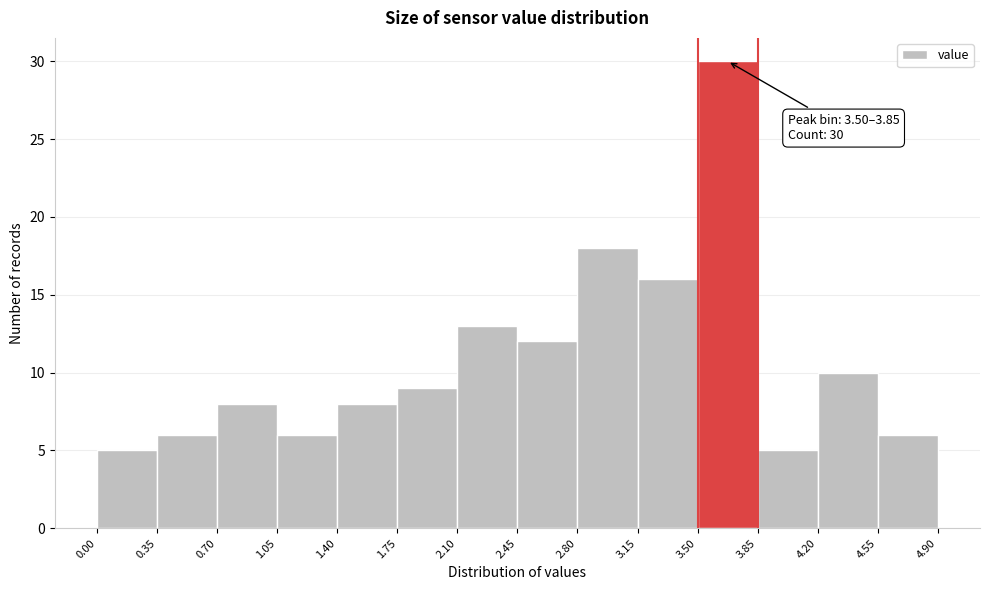

Over which range of the x-axis is the bar tallest?

3.50 to 3.85